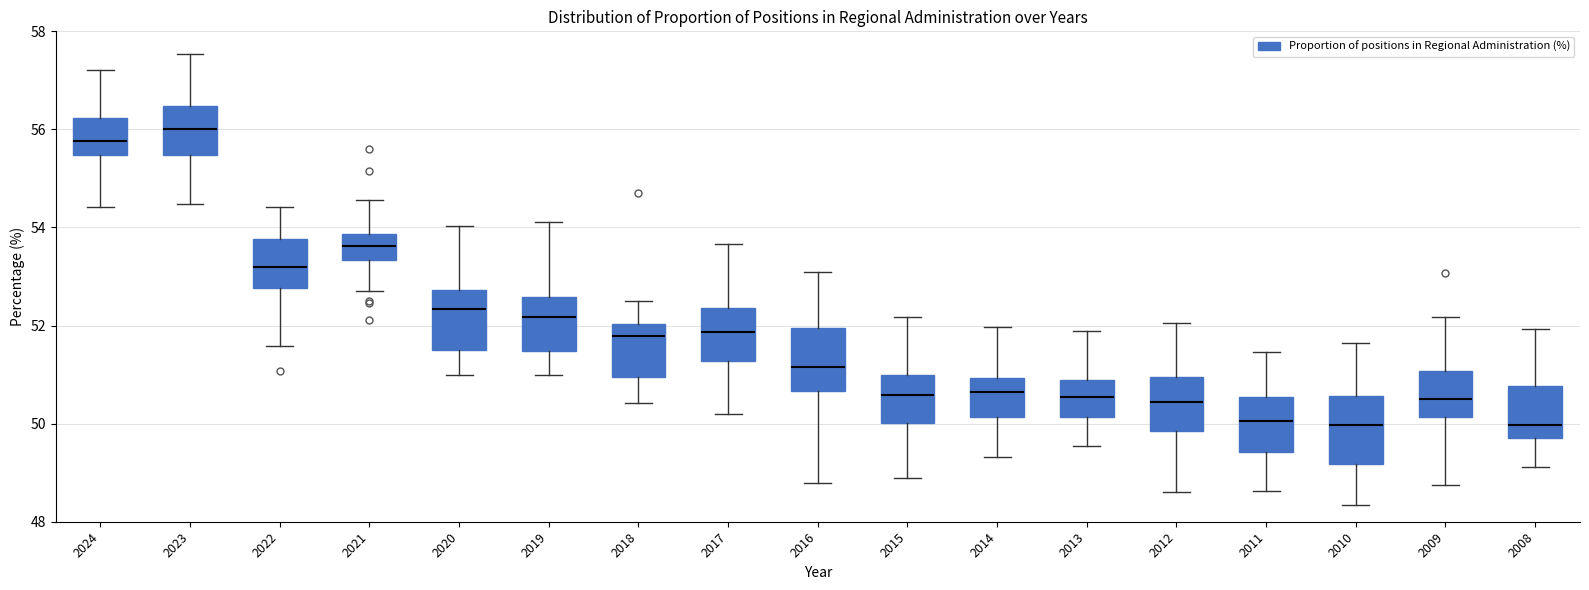

Reading left to right, read every box against the y-axis: the position of its median line, the range the box covers, and the ends of its whiskers. The values are not printed on the chart, so give them approximately, as read against the axis.

2024: median 55.8, box 55.4 to 56.2, whiskers 54.4 to 57.2
2023: median 56.0, box 55.4 to 56.4, whiskers 54.4 to 57.6
2022: median 53.2, box 52.8 to 53.8, whiskers 51.6 to 54.4
2021: median 53.6, box 53.4 to 53.8, whiskers 52.8 to 54.6
2020: median 52.4, box 51.4 to 52.8, whiskers 51.0 to 54.0
2019: median 52.2, box 51.4 to 52.6, whiskers 51.0 to 54.2
2018: median 51.8, box 51.0 to 52.0, whiskers 50.4 to 52.4
2017: median 51.8, box 51.2 to 52.4, whiskers 50.2 to 53.6
2016: median 51.2, box 50.6 to 52.0, whiskers 48.8 to 53.0
2015: median 50.6, box 50.0 to 51.0, whiskers 48.8 to 52.2
2014: median 50.6, box 50.2 to 51.0, whiskers 49.4 to 52.0
2013: median 50.6, box 50.2 to 50.8, whiskers 49.6 to 51.8
2012: median 50.4, box 49.8 to 51.0, whiskers 48.6 to 52.0
2011: median 50.0, box 49.4 to 50.6, whiskers 48.6 to 51.4
2010: median 50.0, box 49.2 to 50.6, whiskers 48.4 to 51.6
2009: median 50.6, box 50.2 to 51.0, whiskers 48.8 to 52.2
2008: median 50.0, box 49.8 to 50.8, whiskers 49.2 to 52.0